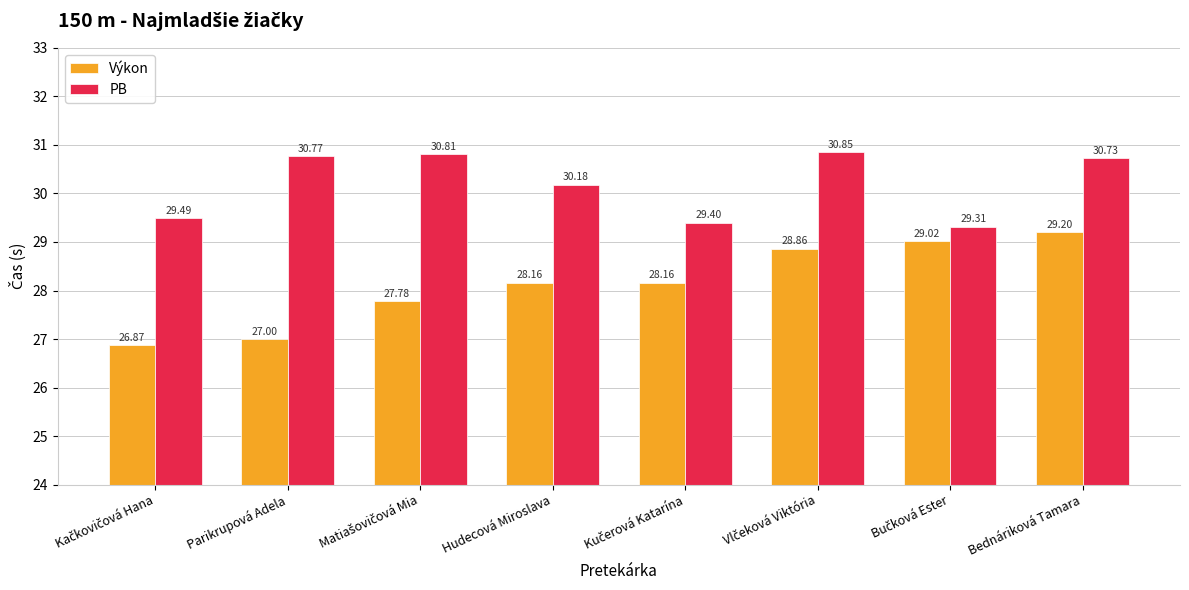

Which series has the largest range (max minus min)?

Výkon